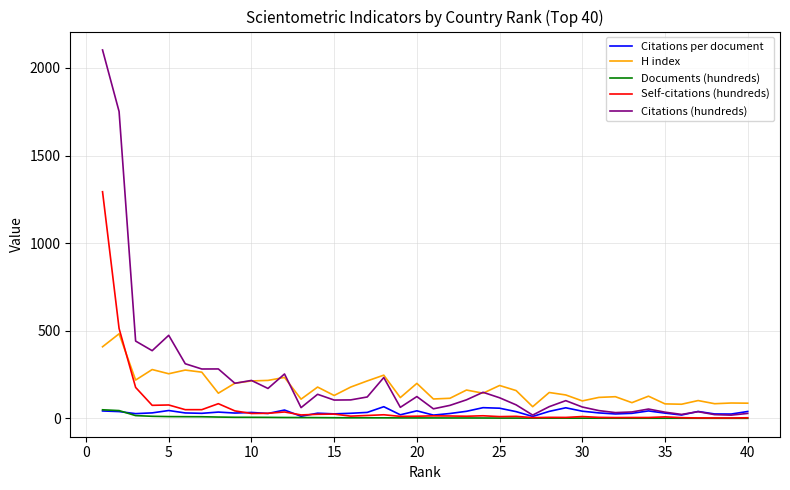

True or false: Citations per document and H index intersect in this chart.

False